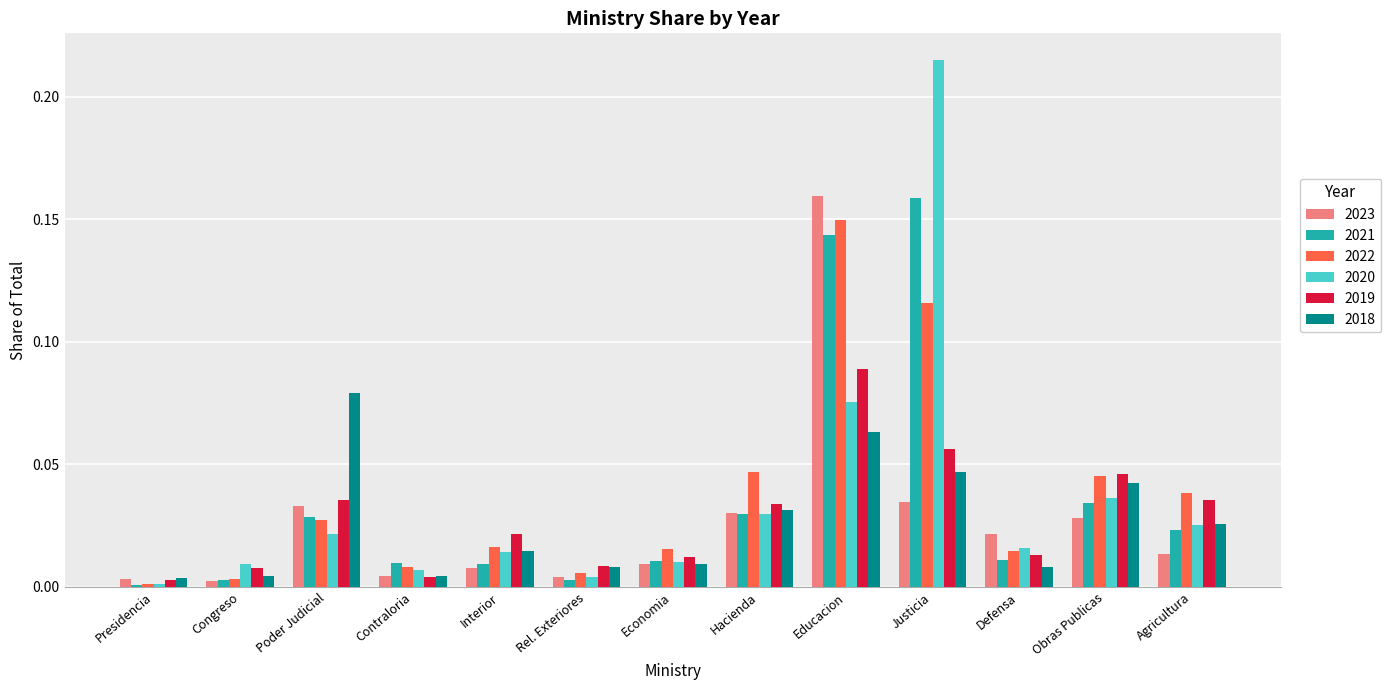

At which label does 2018 reach its peak?

Poder Judicial